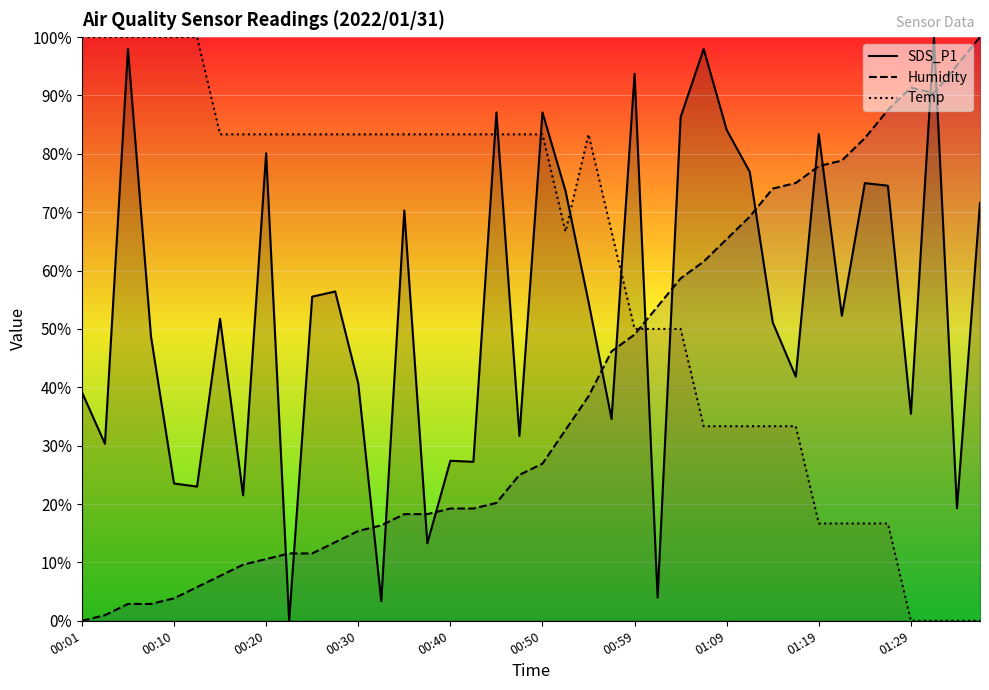

What are all the series names shown in the legend?

SDS_P1, Humidity, Temp